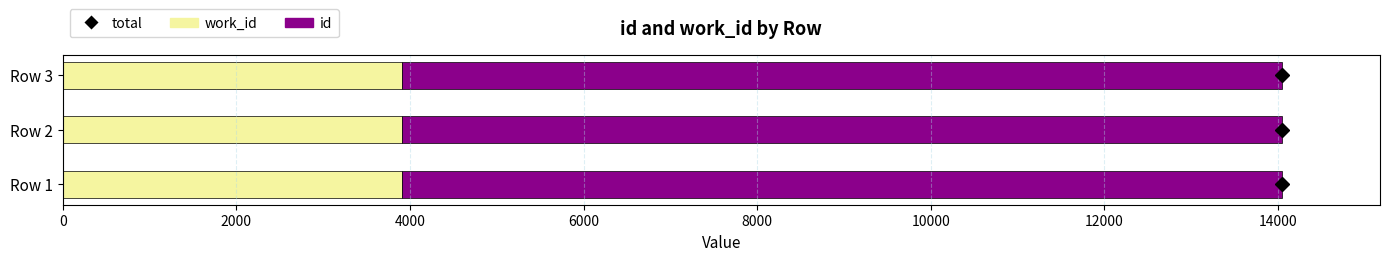

What is the total value across all series at Row 3?

14050